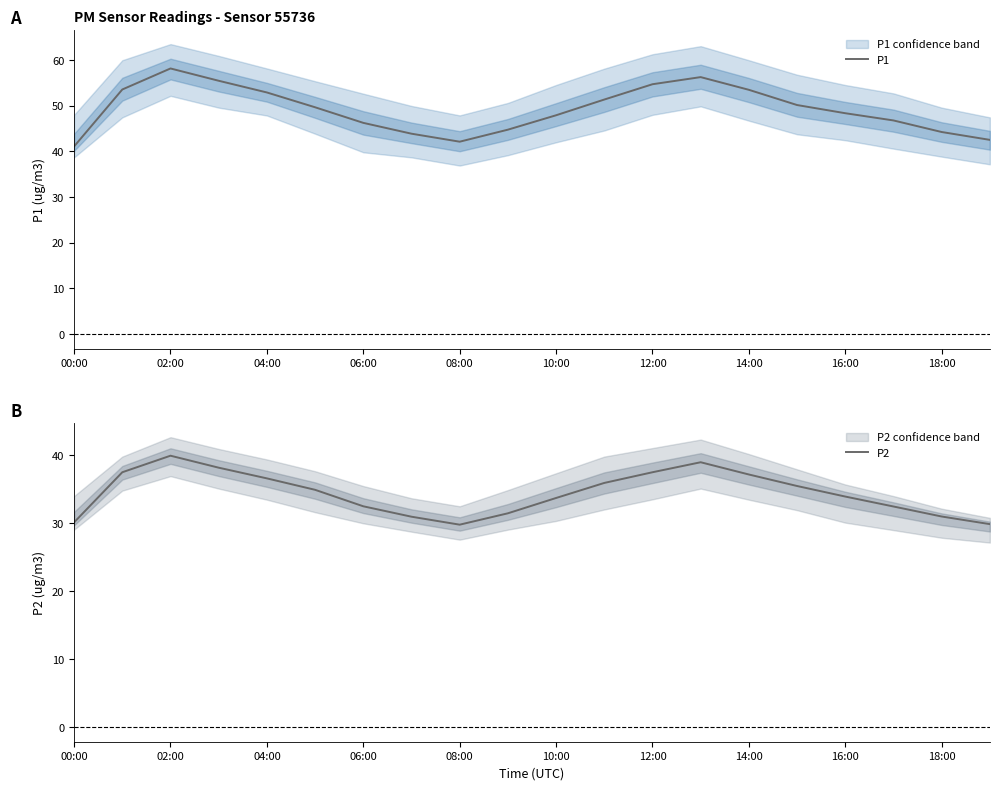

What is the maximum value for P2?

39.9